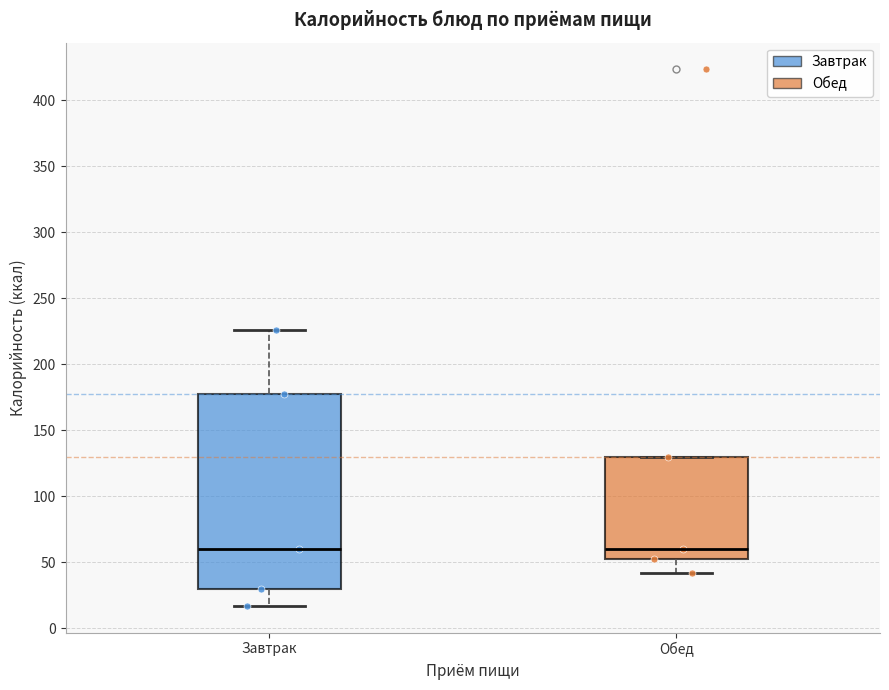

Reading left to right, transcribe this box plot: for each box, give where its median line is, the range the box spans, and where its two whiskers end, as read against the y-axis. The values are not printed on the chart, so give them approximately, as read against the axis.

Завтрак: median 60, box 30 to 175, whiskers 15 to 225
Обед: median 60, box 50 to 130, whiskers 40 to 130